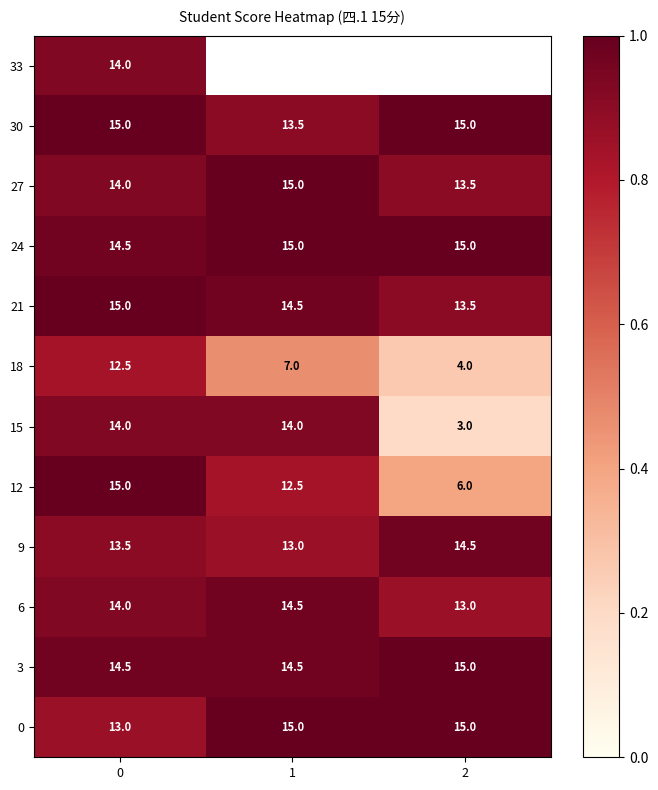

True or false: 27 has a value of 15.0 at 1.

True